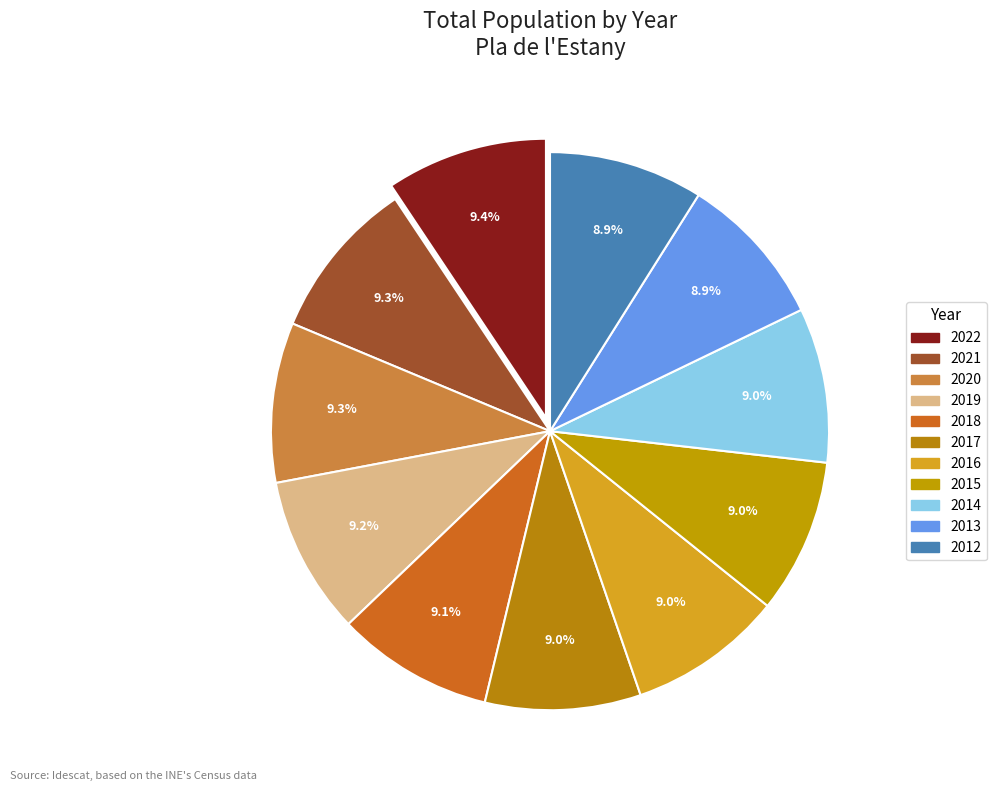

To the nearest percent, what portion does 2015 represent?

9%